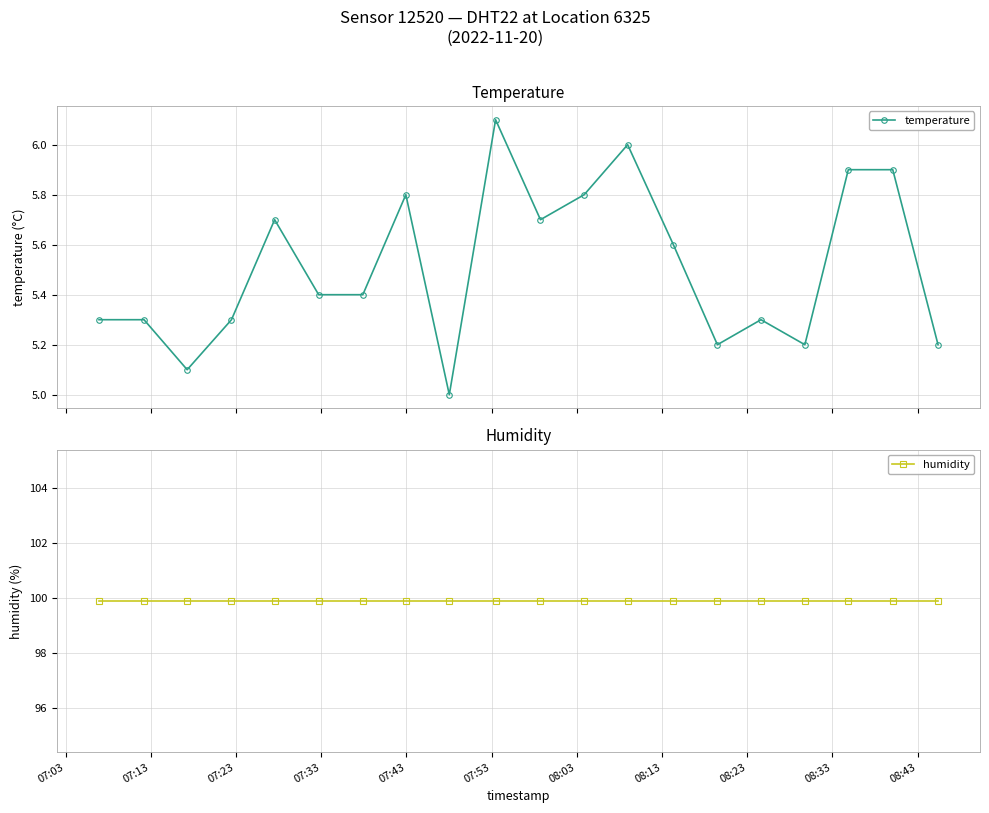

What is the minimum value for temperature?

5.0